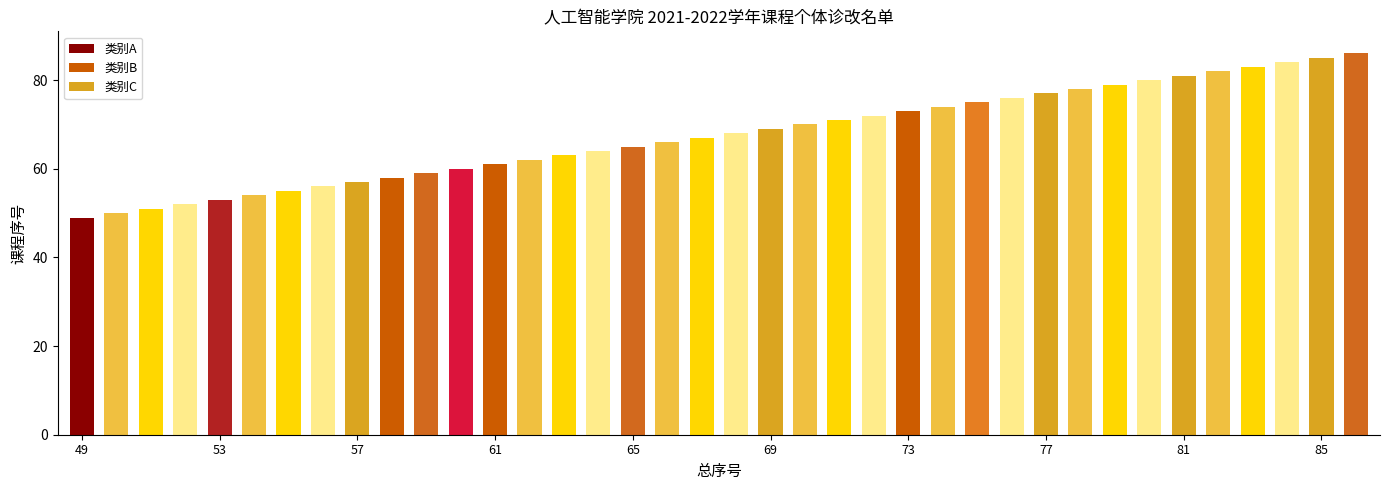

What is the value of the 33rd bar from the left?

81